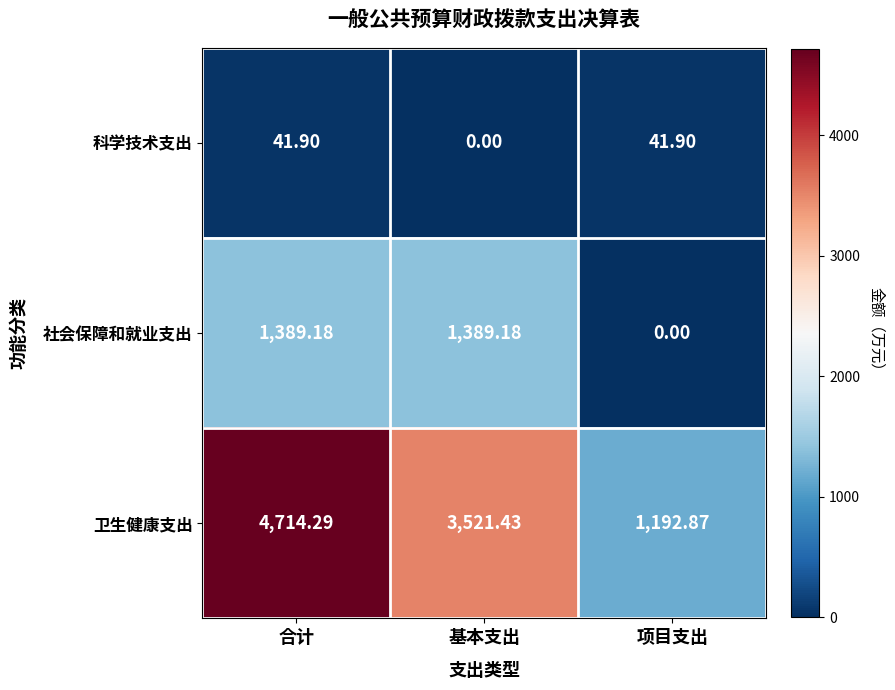

At which category is the sum across all series the highest?

合计